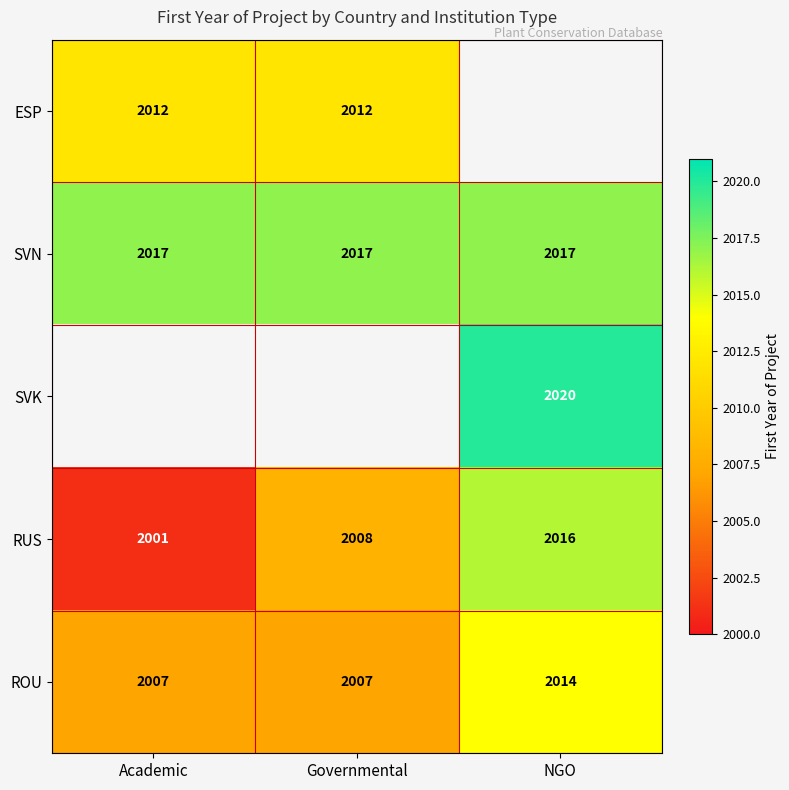

What is the lowest value of the RUS series?

2001